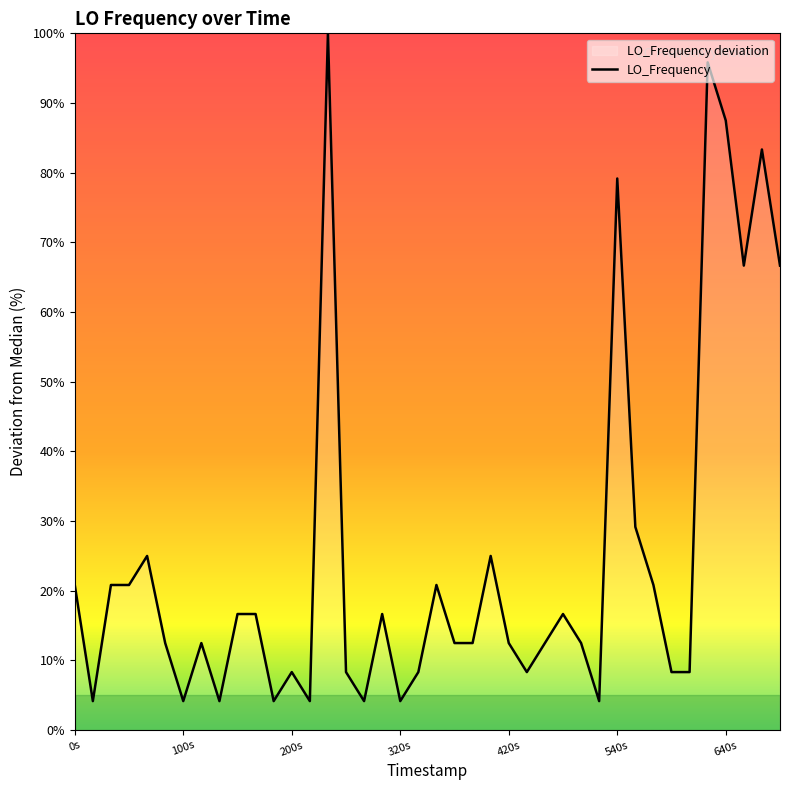

At which category does the chart reach its peak across all series?

14